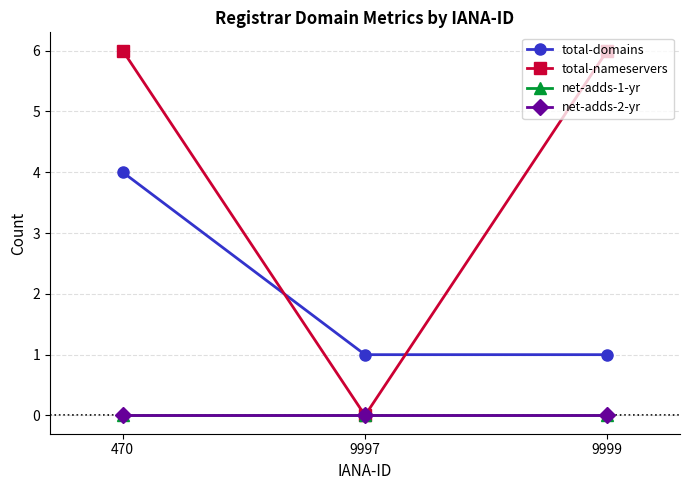

What is the difference between the total-domains values at 9997 and 470?

3